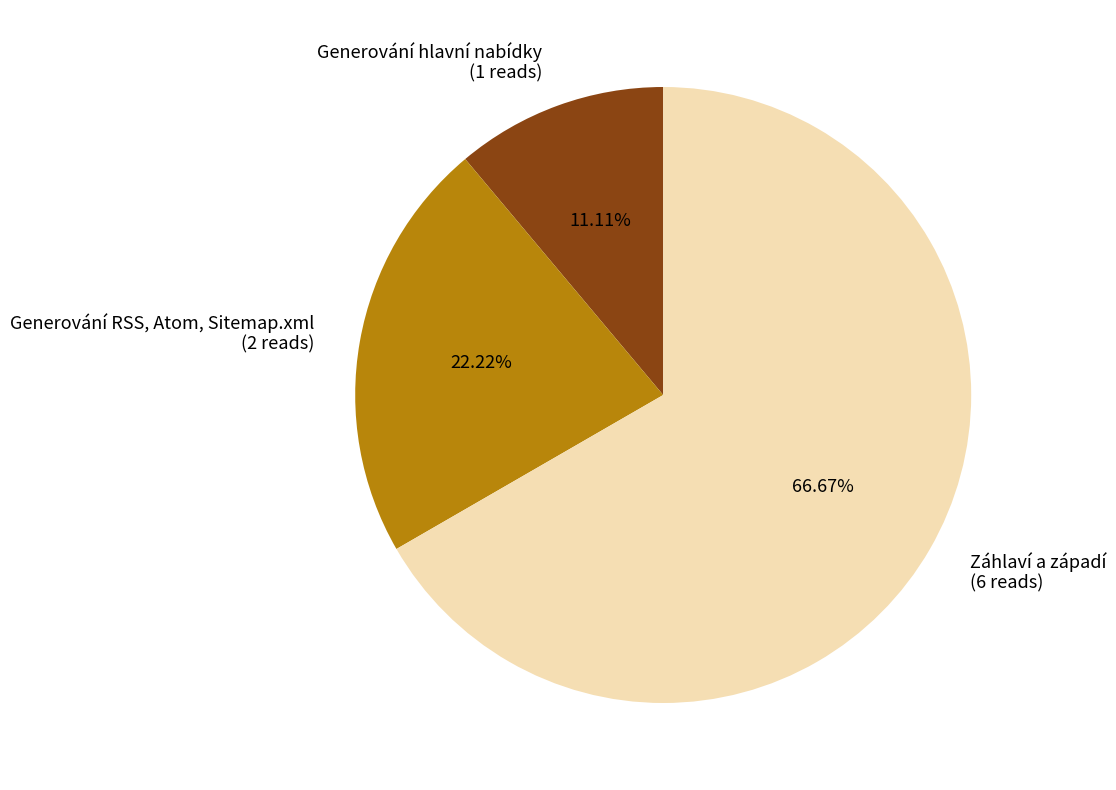

What is the ratio of the value at Záhlaví a západí to the value at Generování RSS, Atom, Sitemap.xml?

3.0